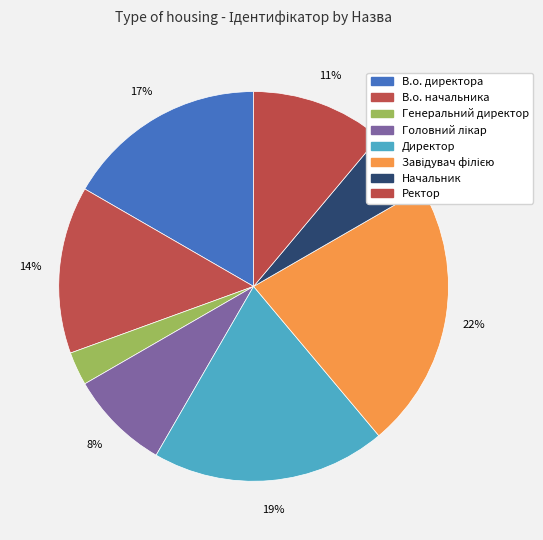

What is the largest slice in the pie chart?

Завідувач філією